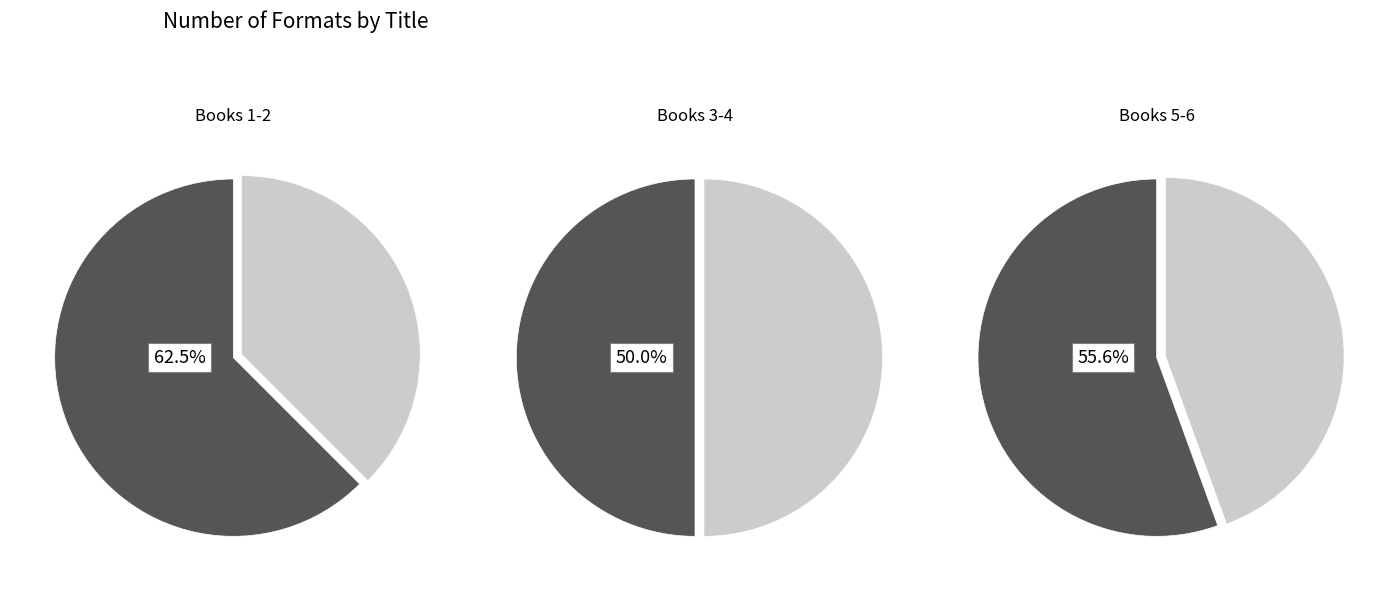

How many slices are in this pie chart?

6